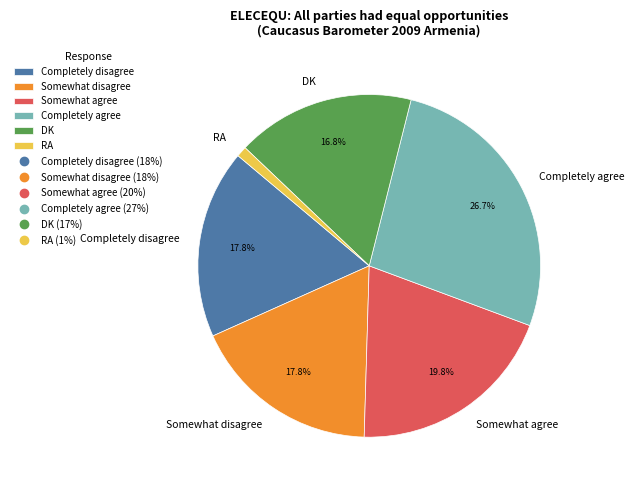

Is there a majority slice in this chart?

No